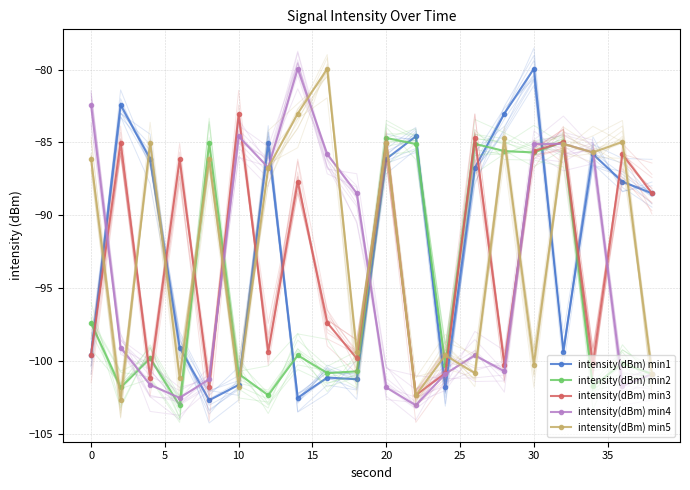

True or false: intensity(dBm) min1 has a value of -66.3 at 10.

False